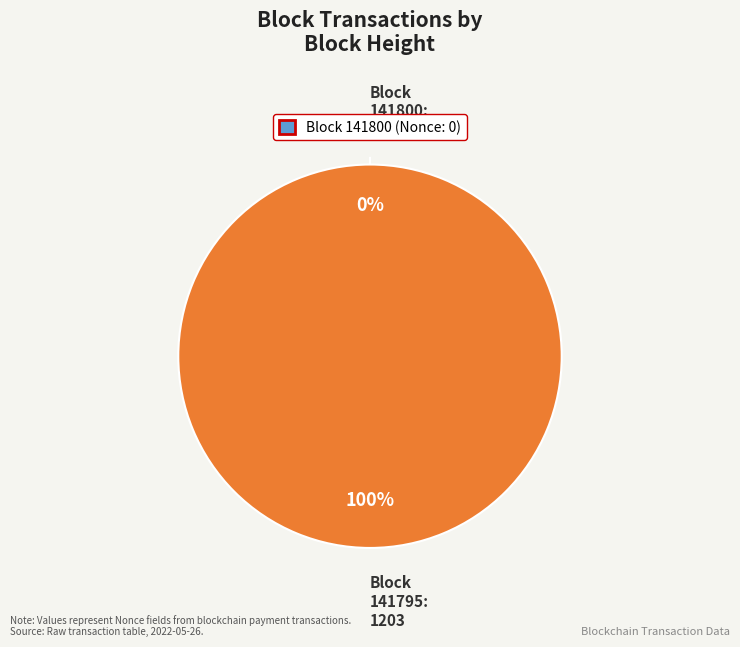

Rank the categories by value from highest to lowest.

141795, 141800